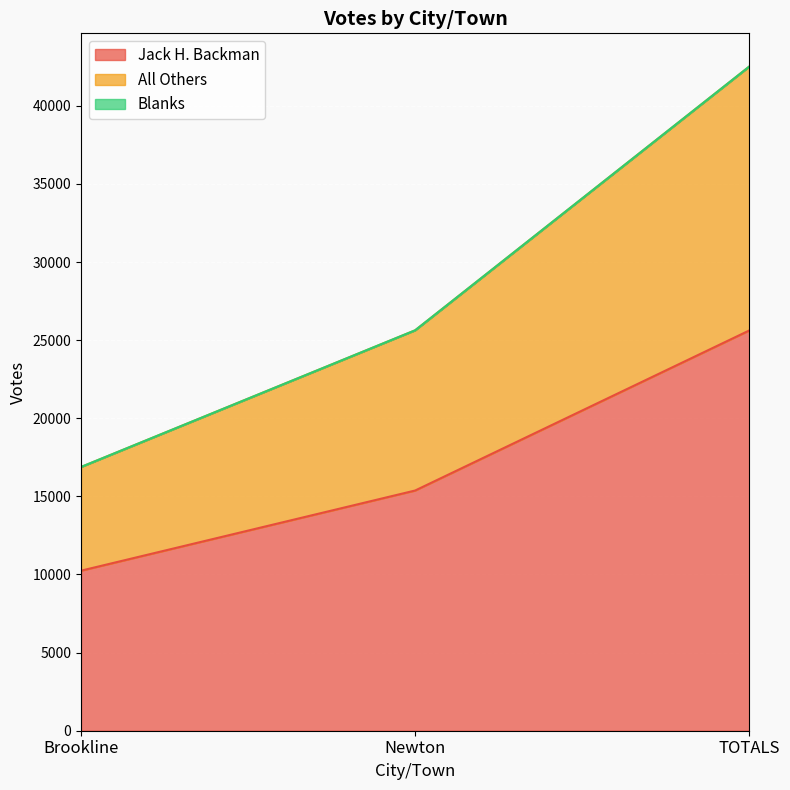

Is the value of Jack H. Backman at Brookline greater than the value of All Others at Newton?

No